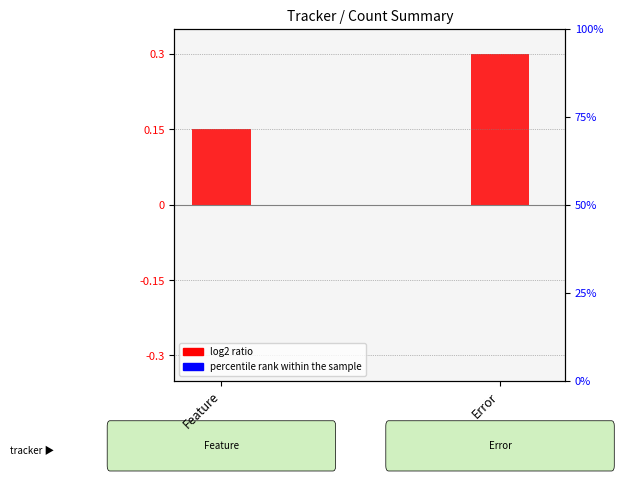

What is the value of the log2 ratio (count normalized) bar at the 1st from the left?

0.1